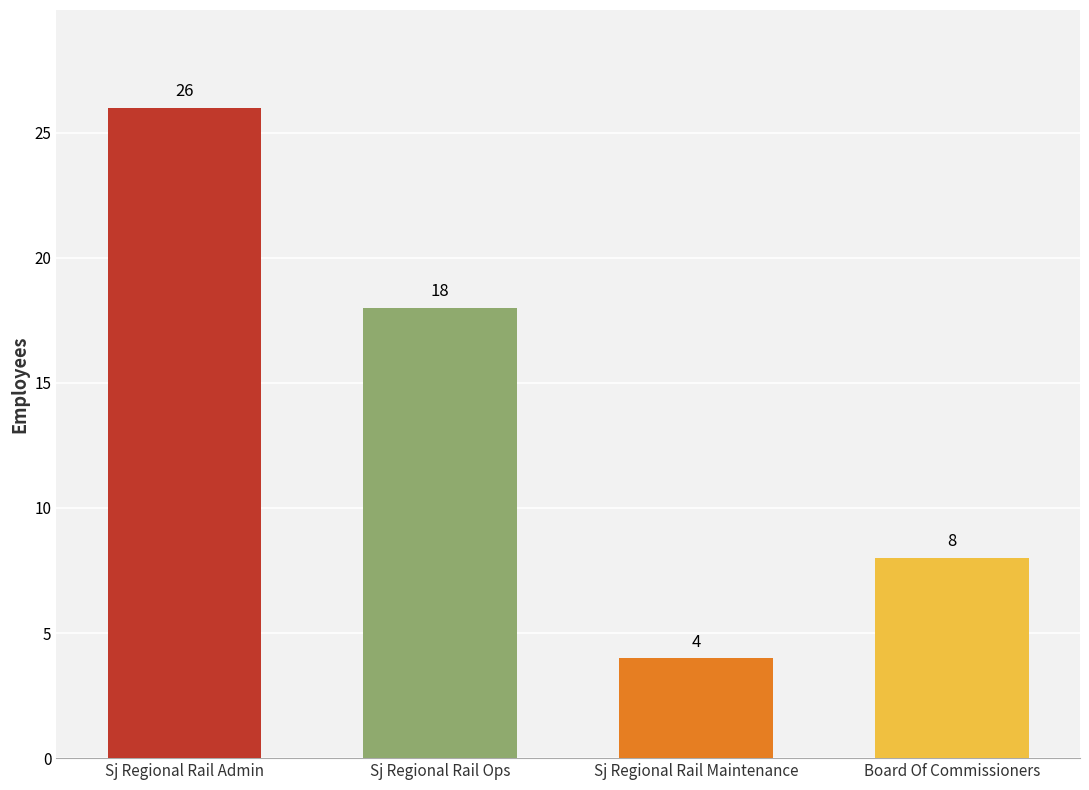

What is the change in value from Sj Regional Rail Admin to Board Of Commissioners?

-18